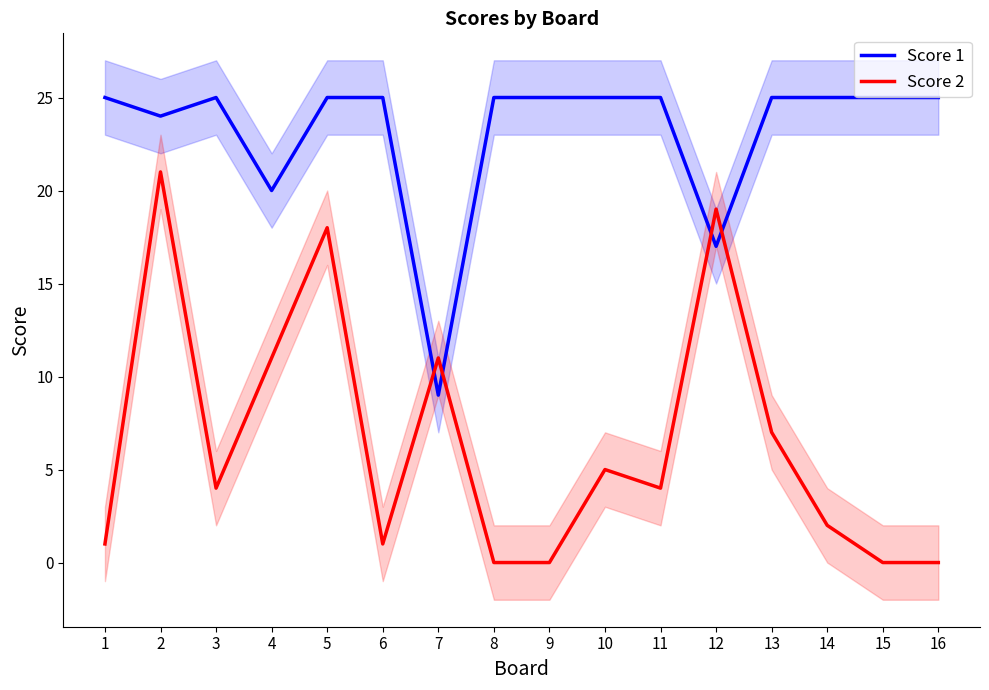

The value of Score 2 at 5 is 5. True or false?

False